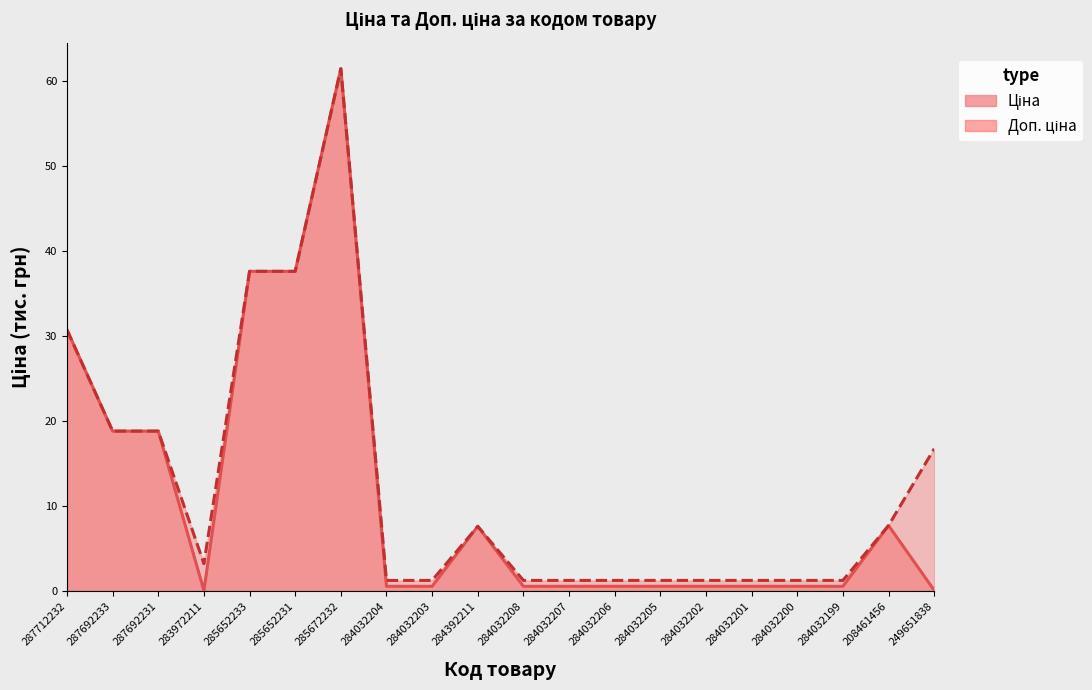

How many series are shown in this chart?

2